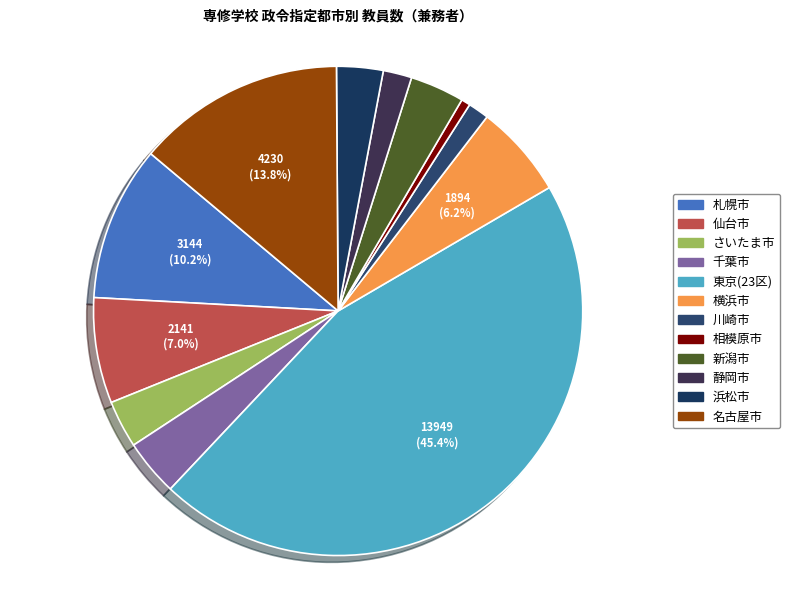

Is the sum of 千葉市 and 相模原市 greater than half?

No